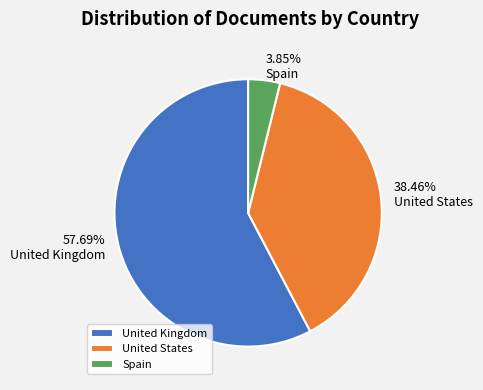

To the nearest percent, what portion does United States represent?

38%